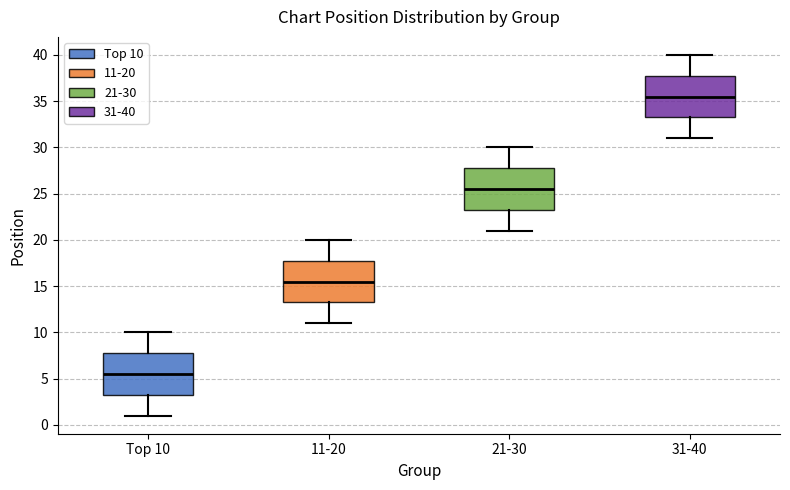

Where does the lower whisker of the box for 21-30 end on the y-axis? The values are not printed on the chart, so give them approximately, as read against the axis.

21.0